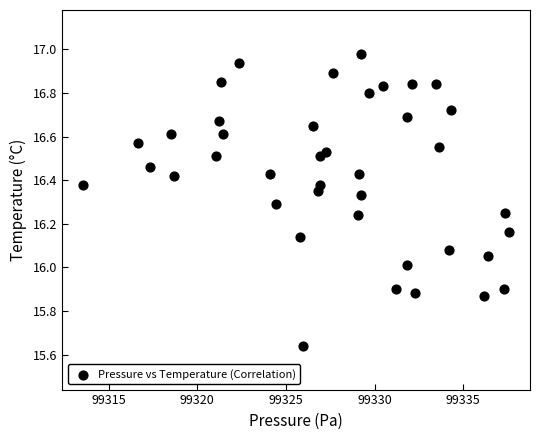

What is the range of X values (max minus min)?

24.0